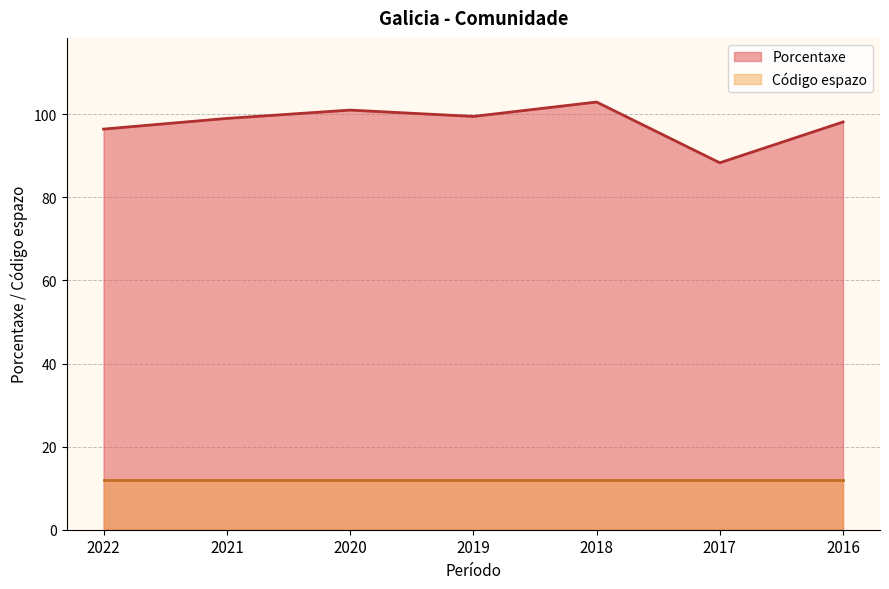

How many interior local peaks (higher than both neighbors) does the data have?

2